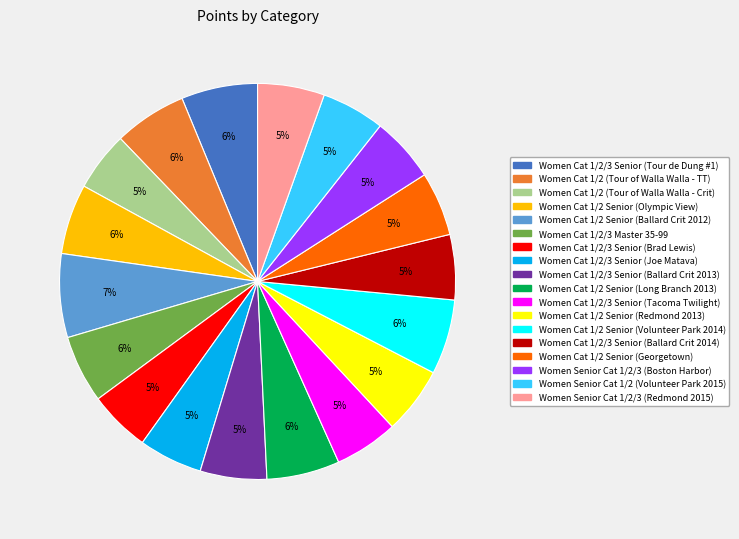

Does any single category account for the majority?

No